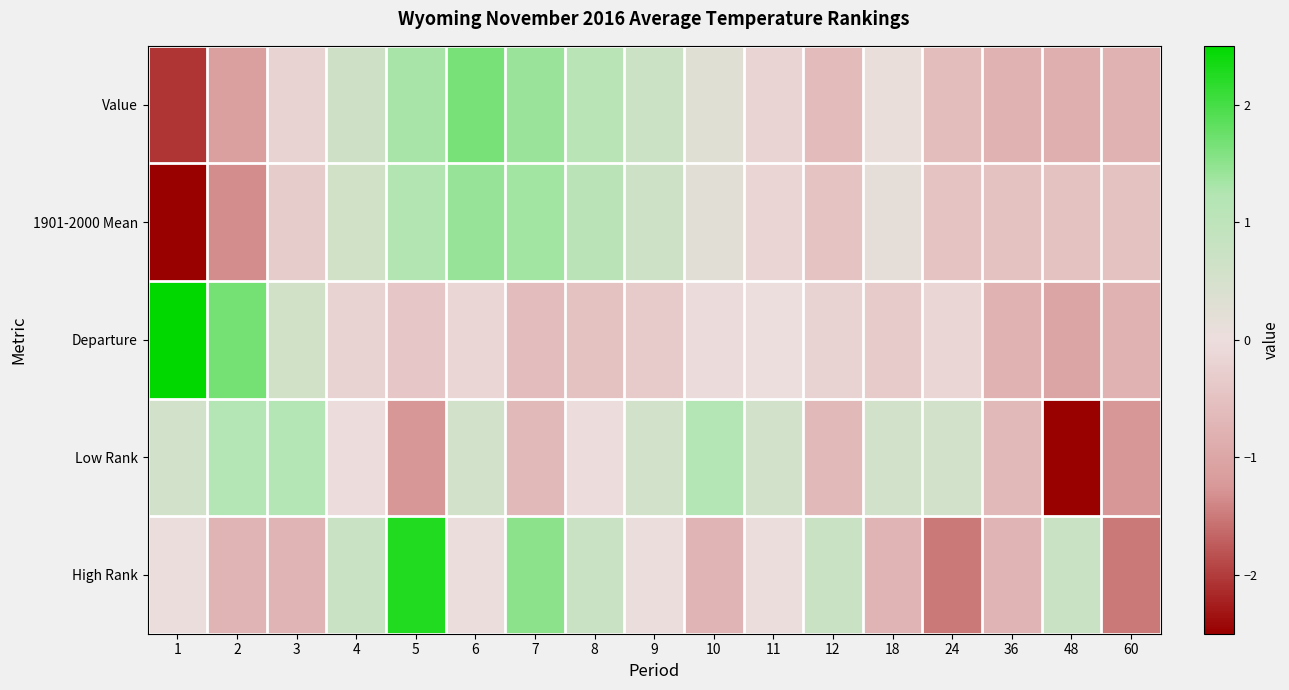

At which category does the chart reach its minimum across all series?

1